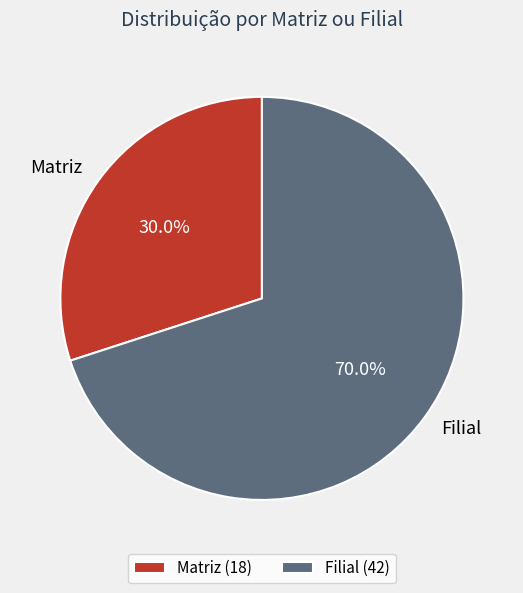

Which has a higher value, Filial or Matriz?

Filial